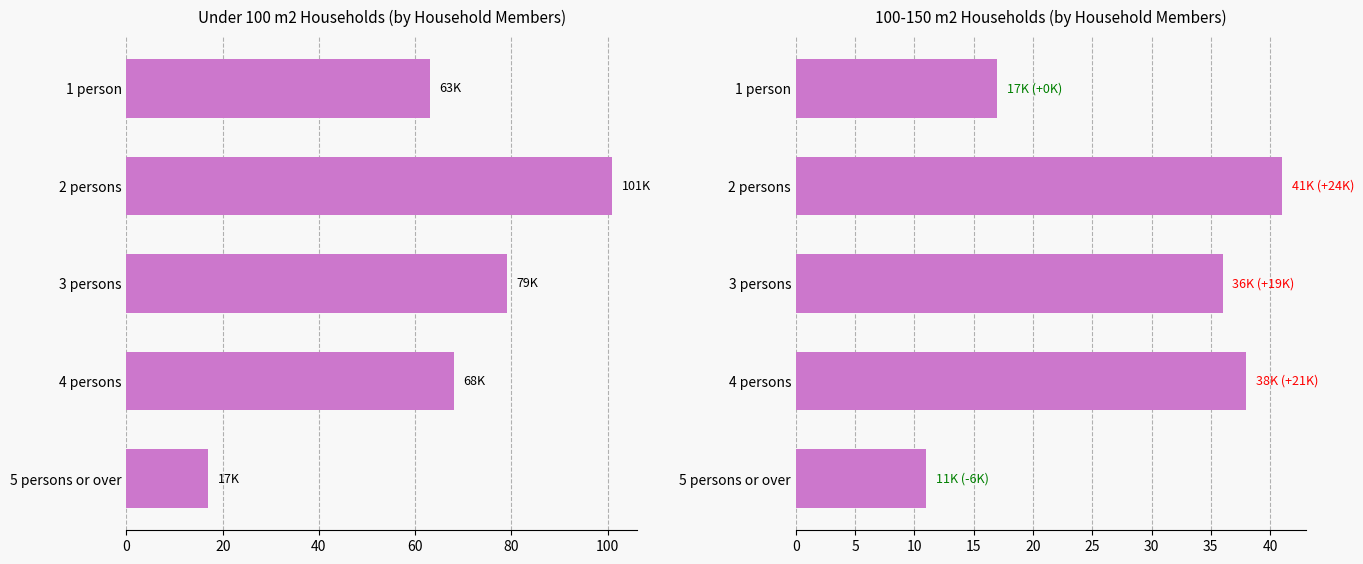

Reading left to right, list all the values displayed in this chart.

Under 100 m2: 63	101	79	68	17
100 - under 150 m2: 17	41	36	38	11